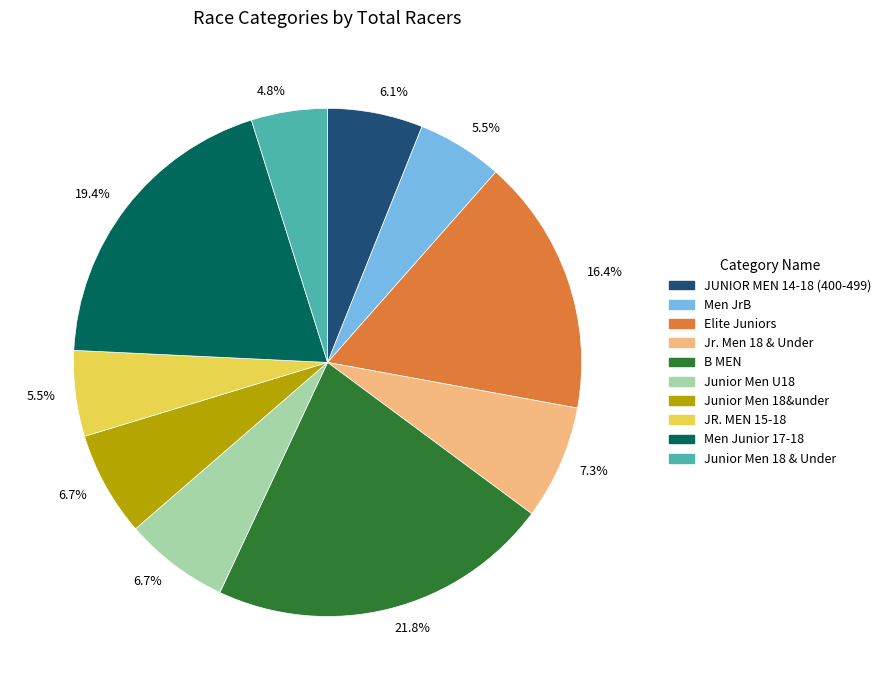

Count the number of slices in the pie.

10